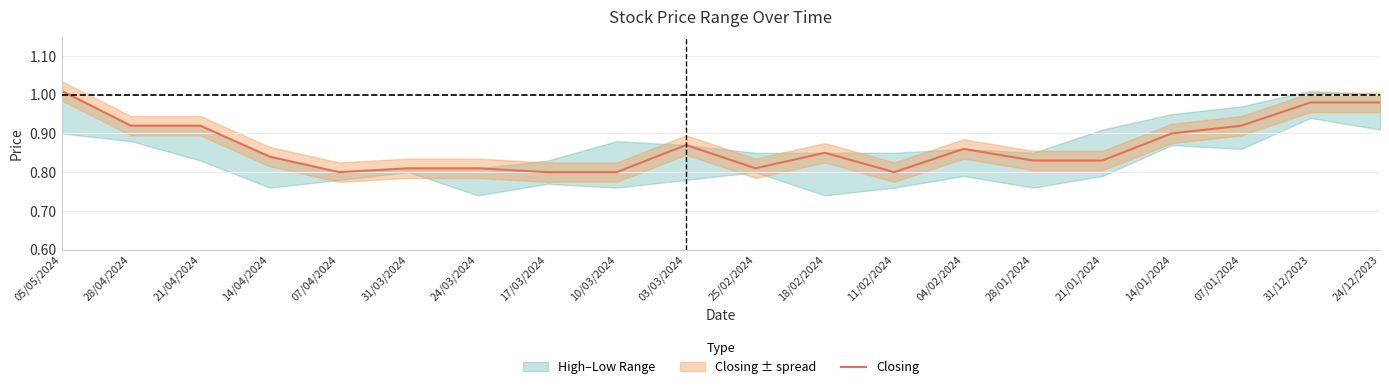

What is the sum of the values at 18/02/2024 and 31/12/2023?

1.8